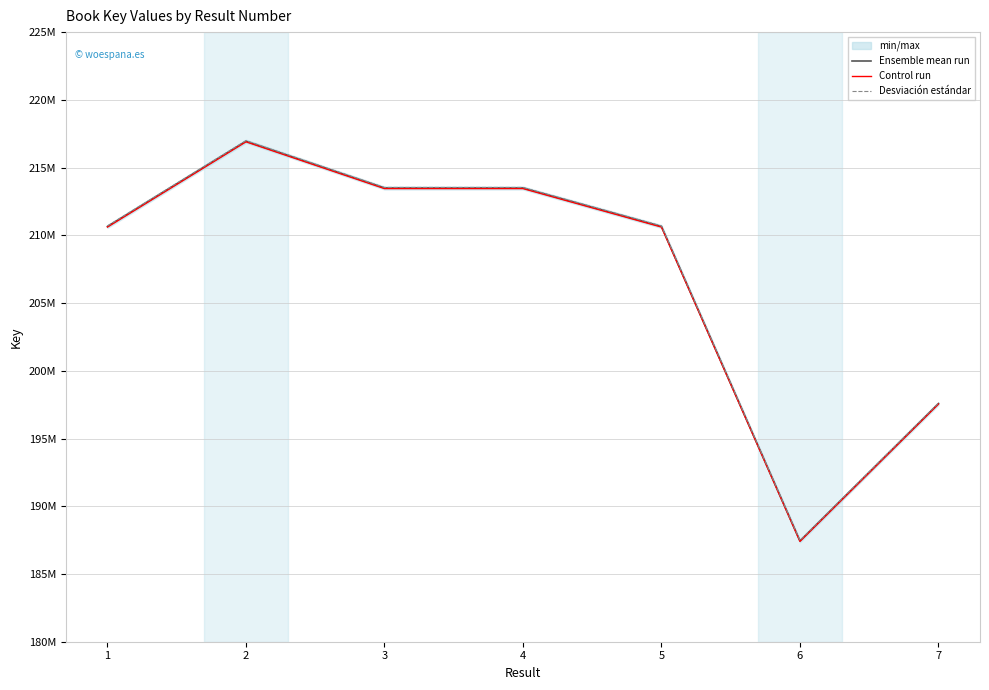

Where does the Control run series first go above 210610882?

2